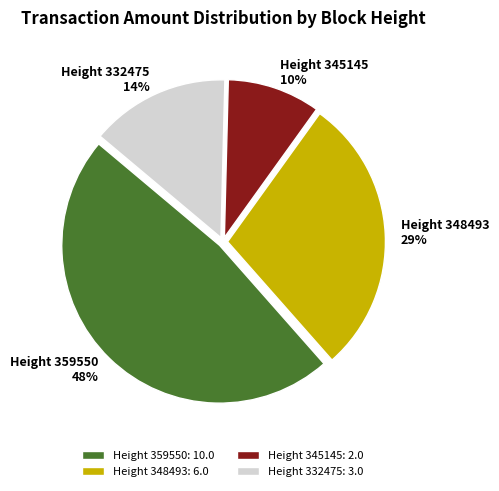

How many segments does this pie chart have?

4